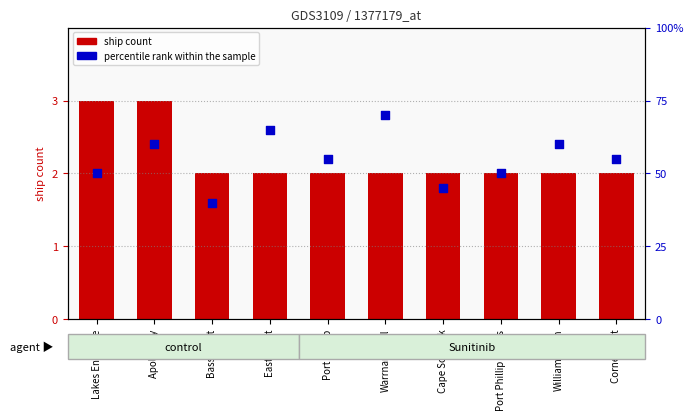

What is the total value across all series at Apollo Bay?

63